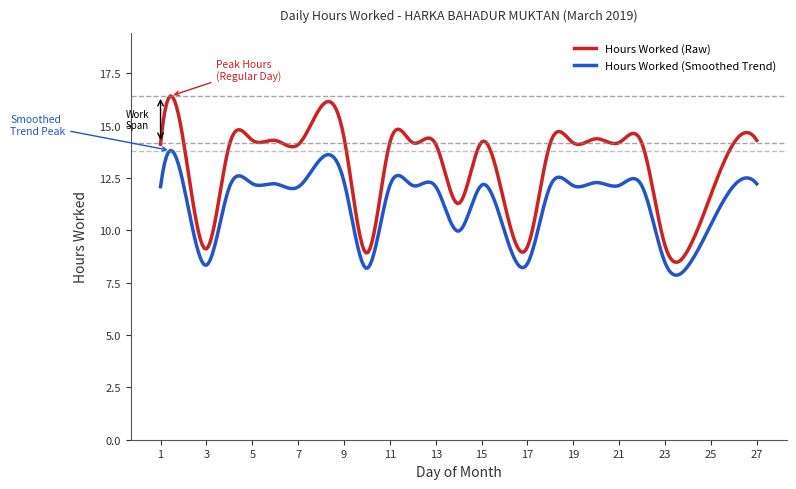

Which series has the largest range (max minus min)?

Hours Worked (Raw)